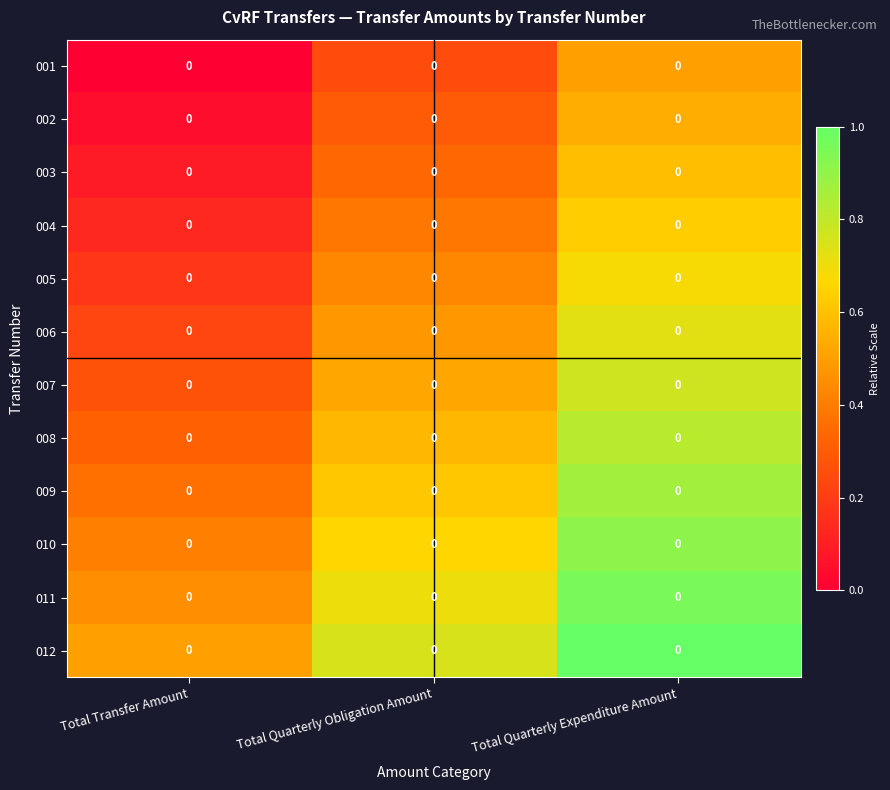

What is the lowest value of the 005 series?

0.2